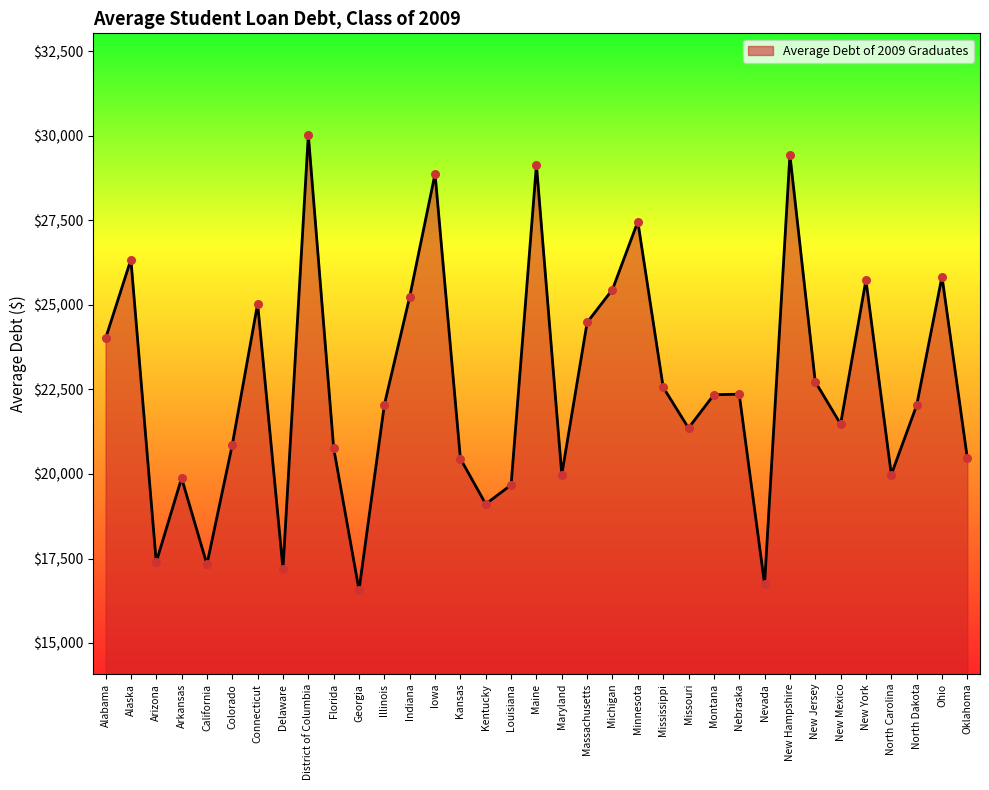

Which has a higher value, Montana or Connecticut?

Connecticut